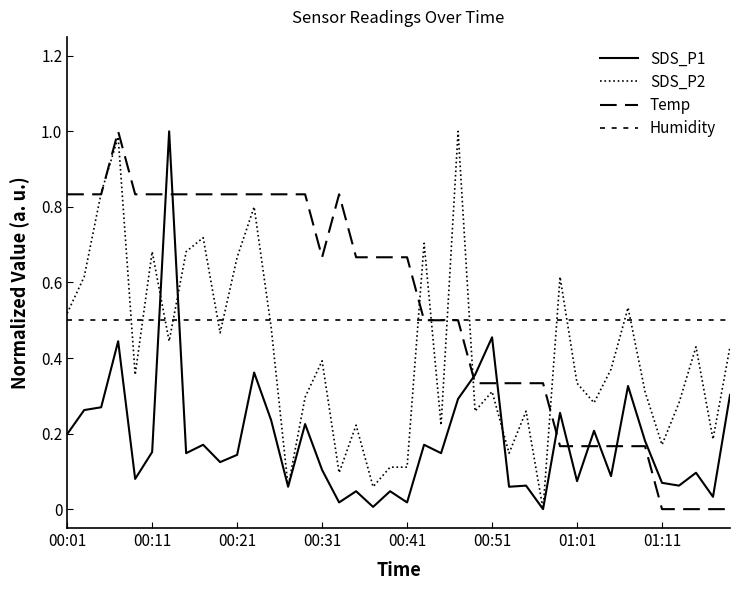

True or false: SDS_P2 has more than 1 points higher than both neighbors.

True